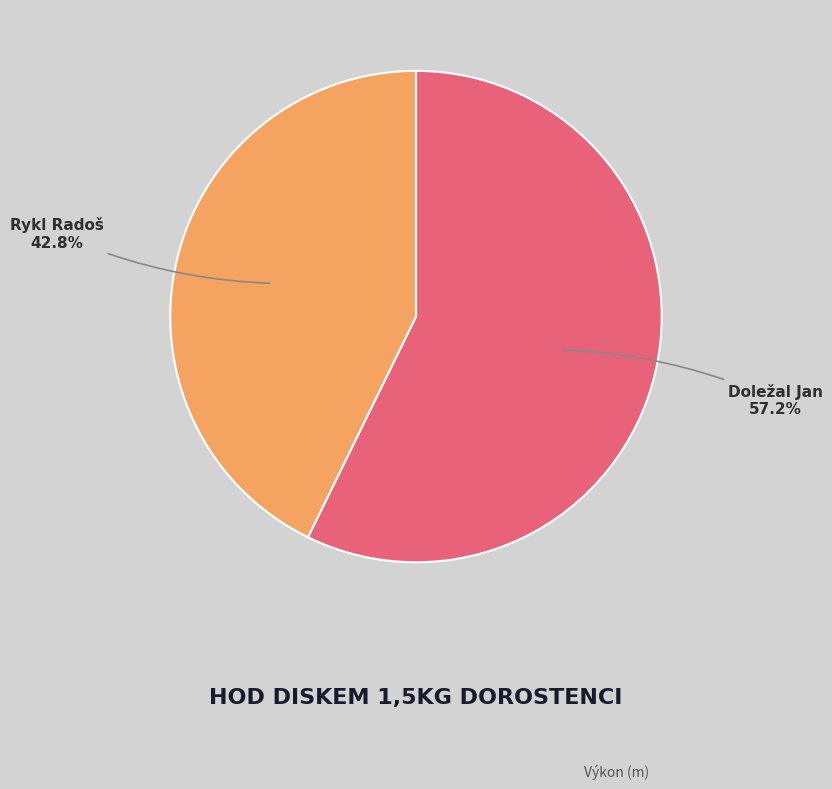

Rank the categories by value from lowest to highest.

Rykl Radoš, Doležal Jan